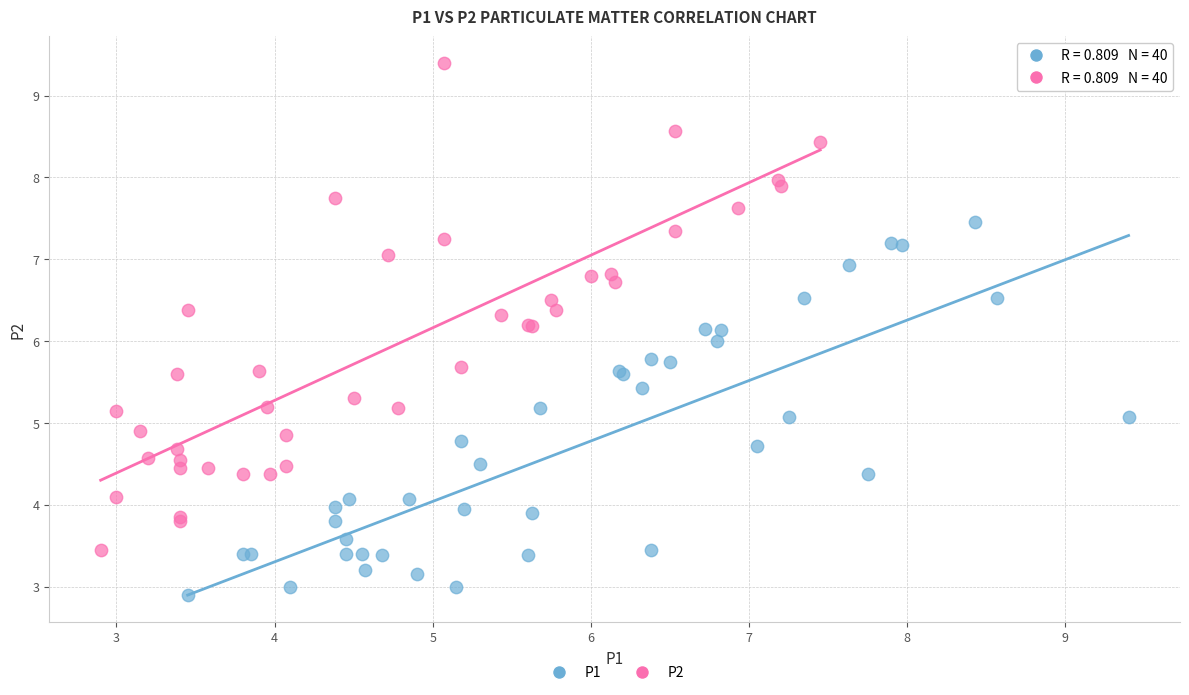

Which series has the largest Y range (max minus min)?

P2